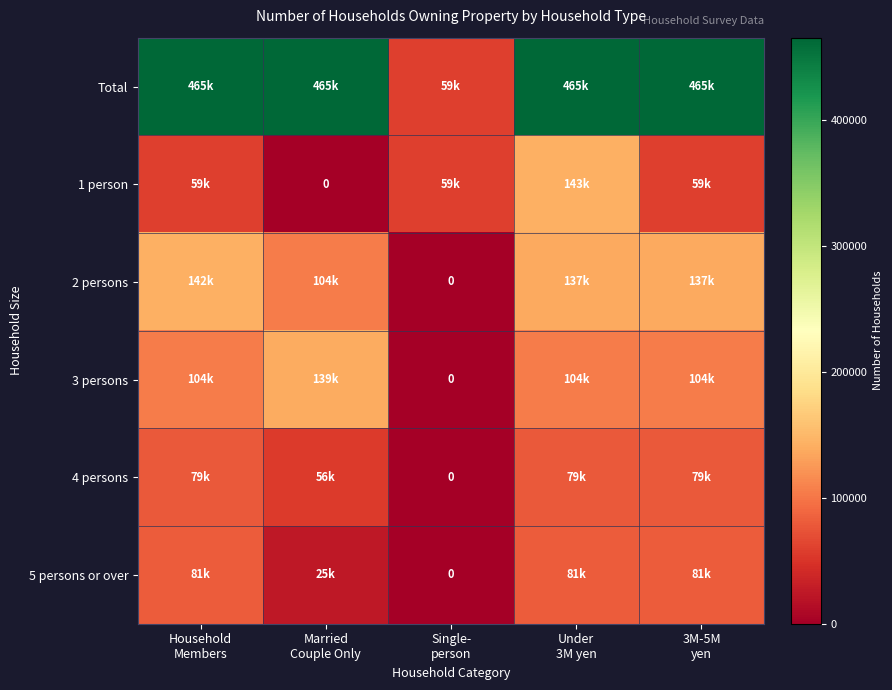

The Total series shows 157880 at Household Members. True or false?

False